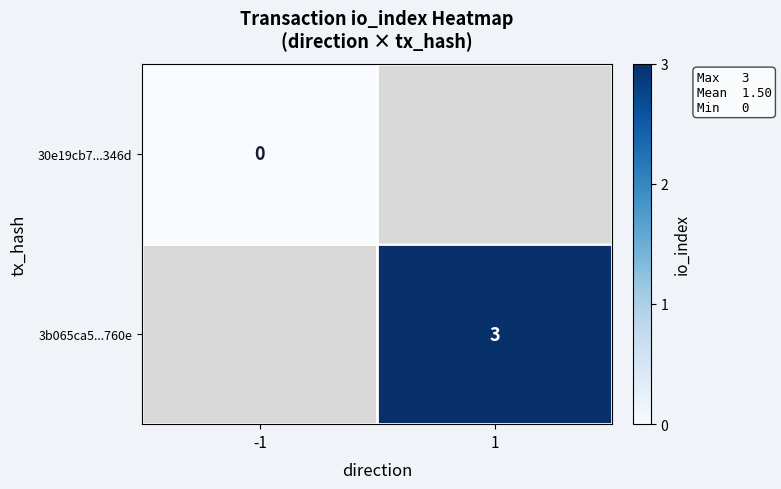

Count the number of categories in the chart.

2